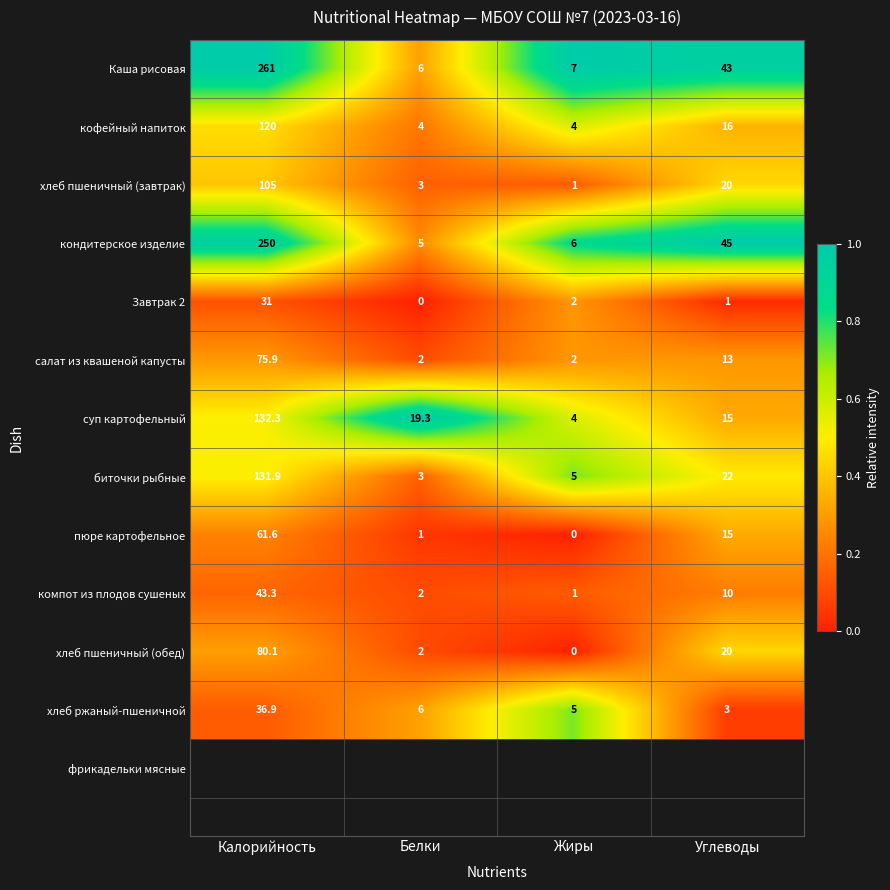

Count the number of data series in this chart.

12